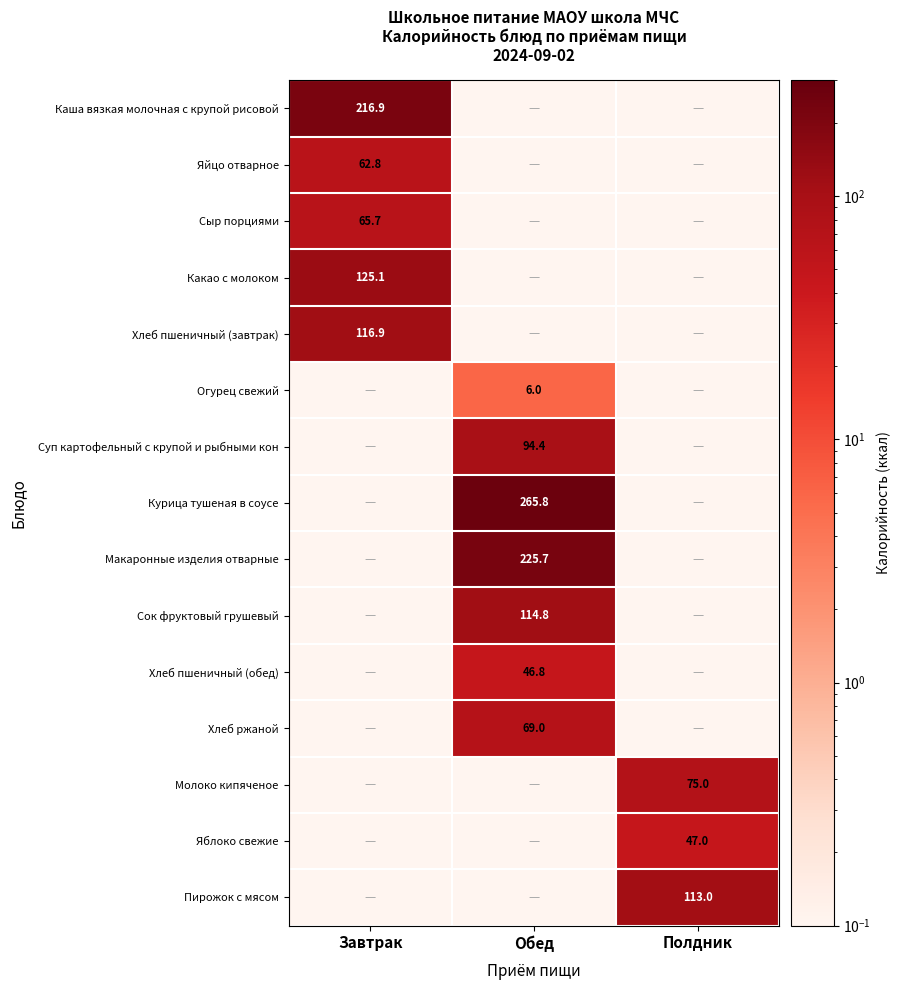

Rank the categories by Макаронные изделия отварные value from highest to lowest.

Обед, Завтрак, Полдник